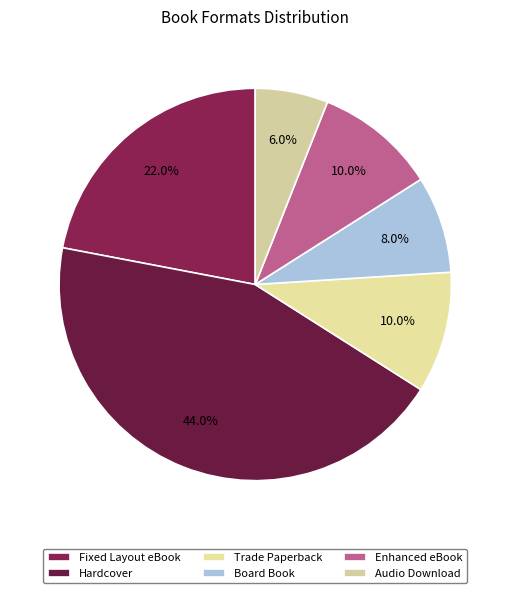

Approximately how many times larger is the value at Trade Paperback compared to Enhanced eBook?

1.0